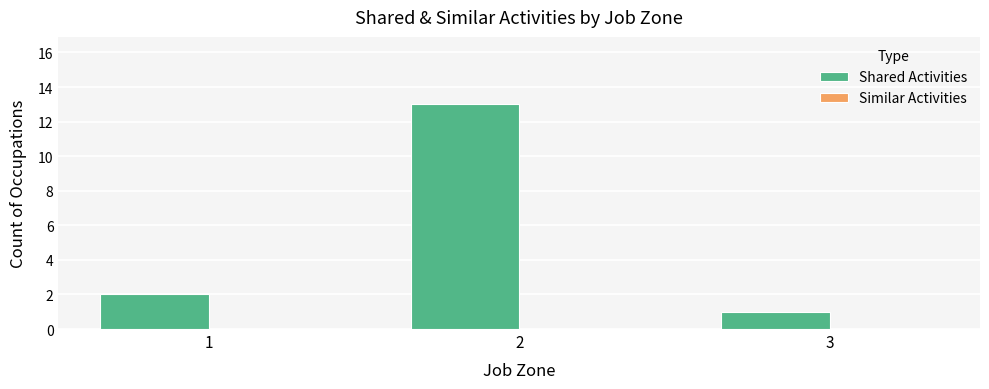

Which label corresponds to the smallest value in the chart?

3